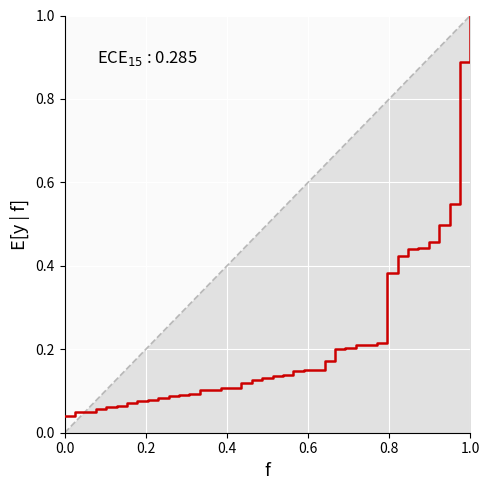

How many categories are shown in the chart?

40